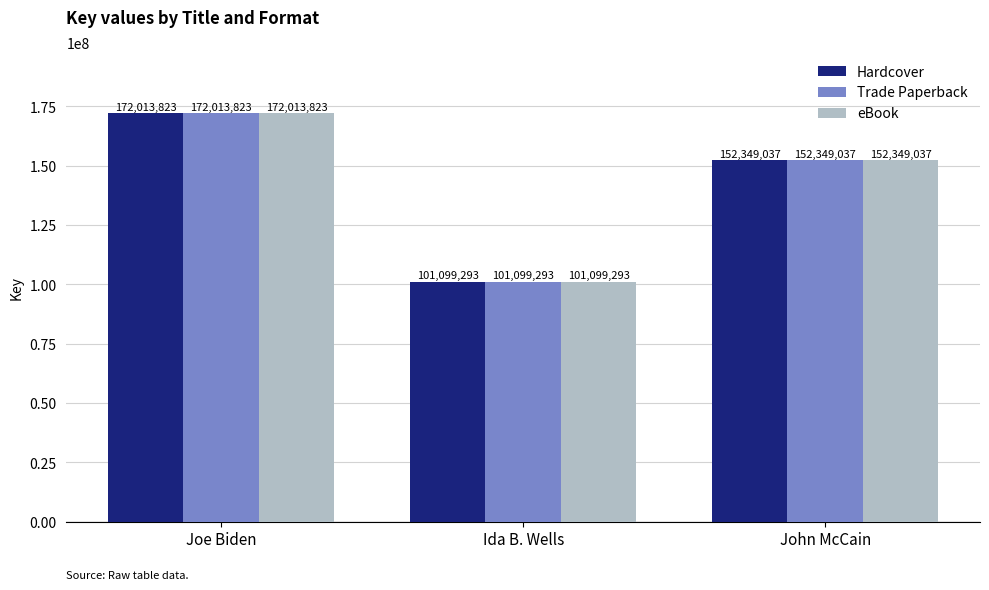

What is the lowest value of the eBook series?

101099293